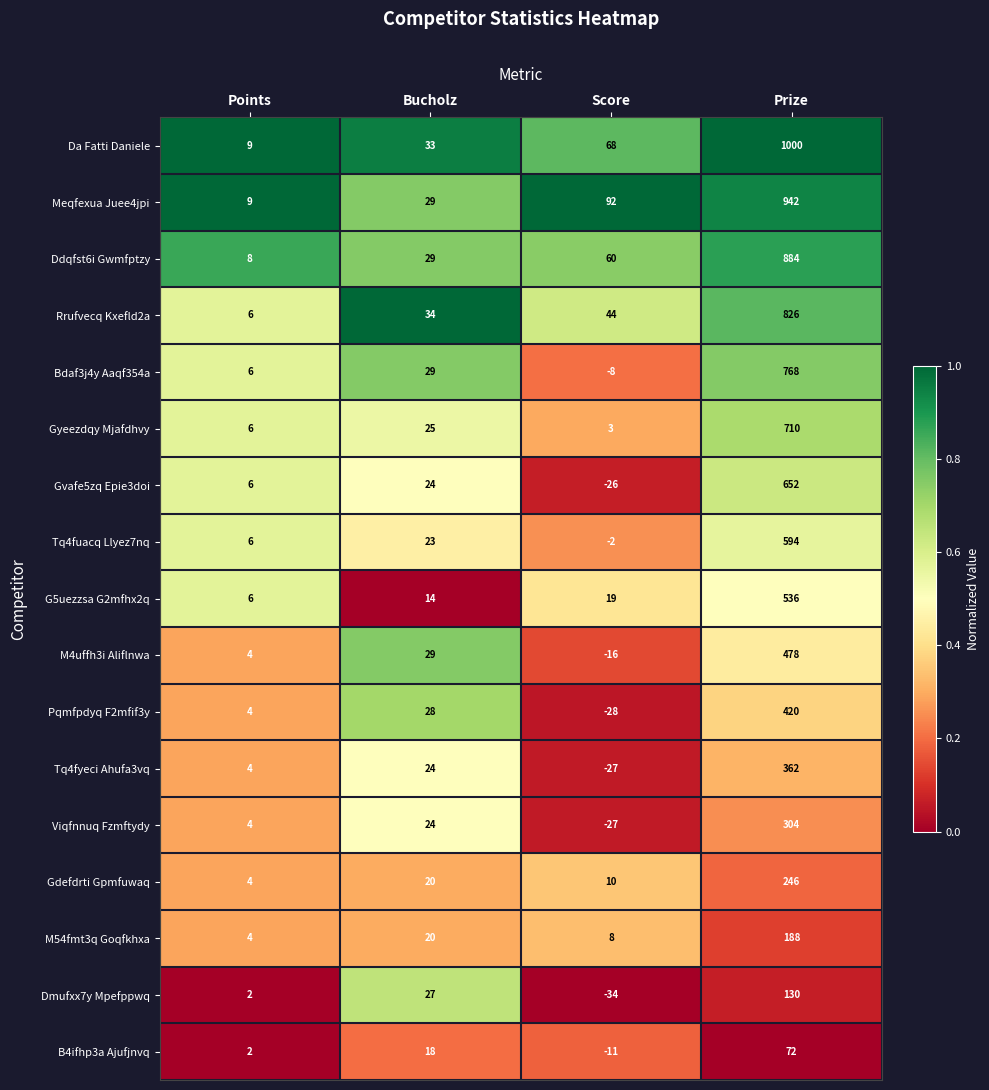

At which category is the sum across all series the highest?

Prize